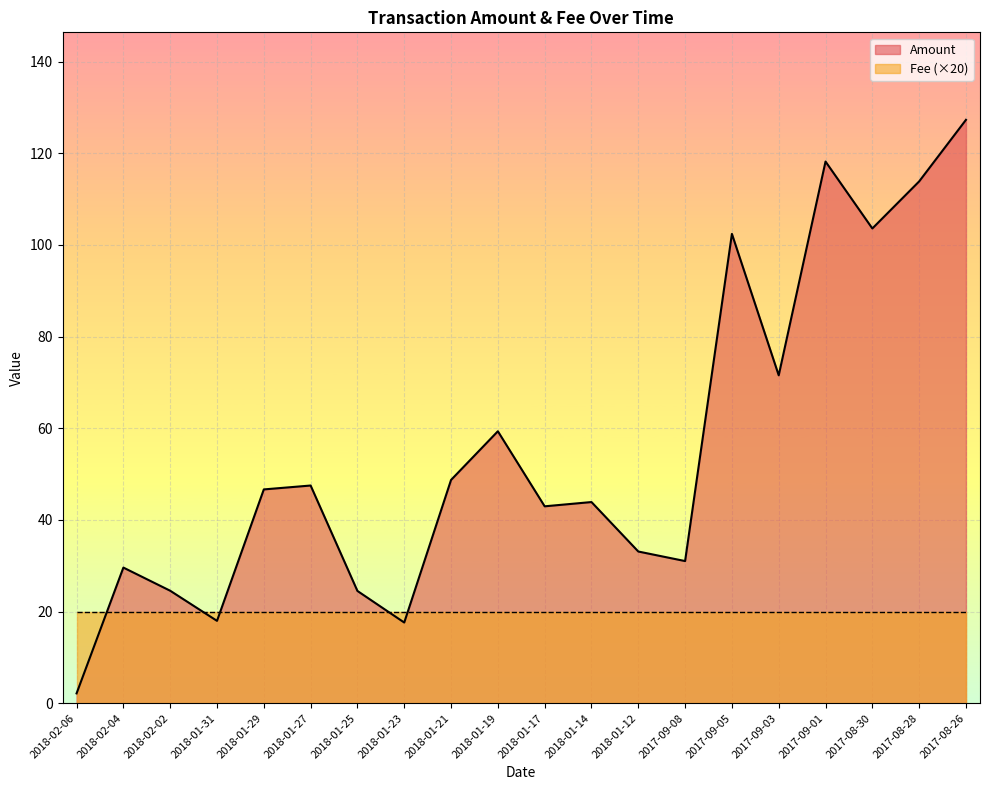

At which label is the value closest to 64?

2018-01-19